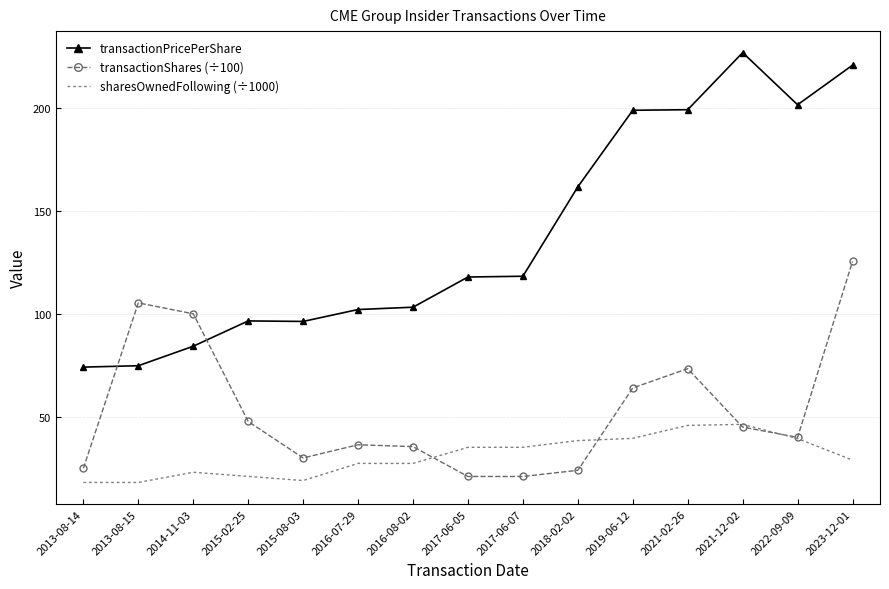

Which label corresponds to the largest value in the chart?

2021-12-02